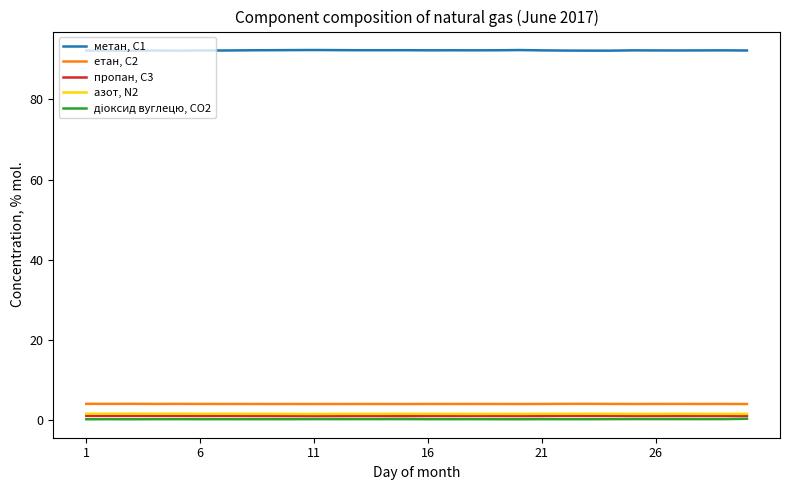

Which series has the widest spread of values?

метан, С1